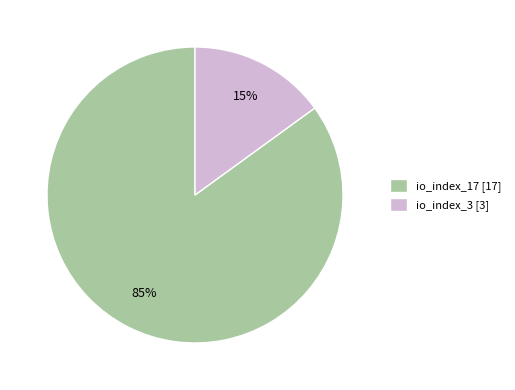

To the nearest percent, what is the difference between the largest and smallest slice percentages?

70%